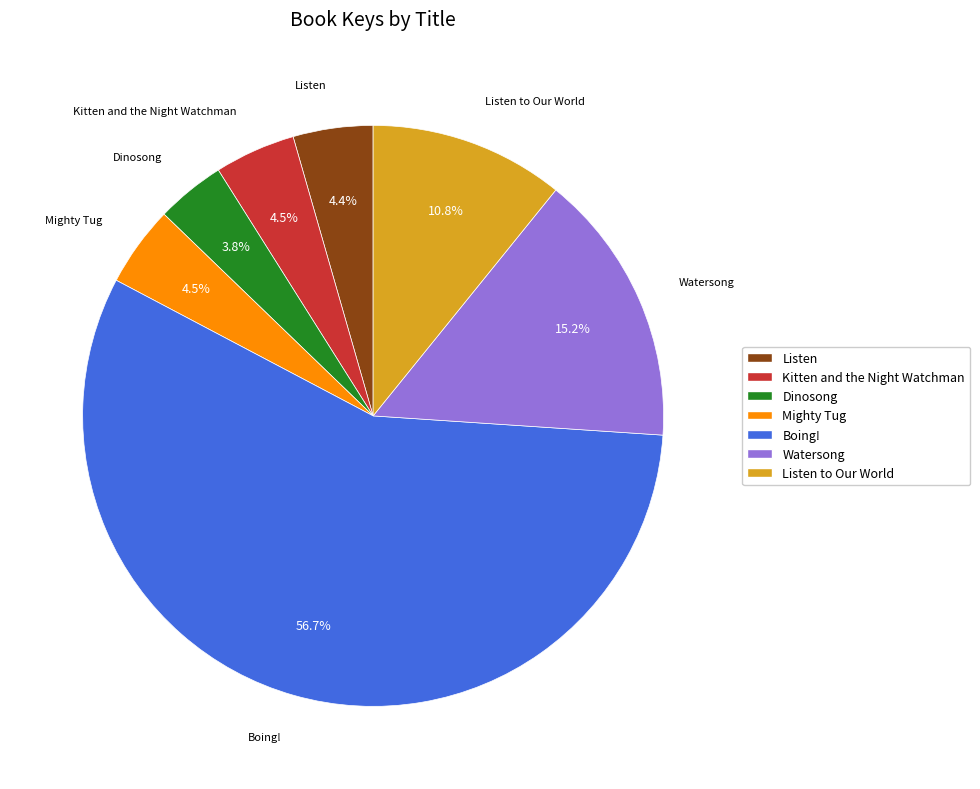

To the nearest percent, what is the difference between the Mighty Tug and Watersong slice percentages?

11%